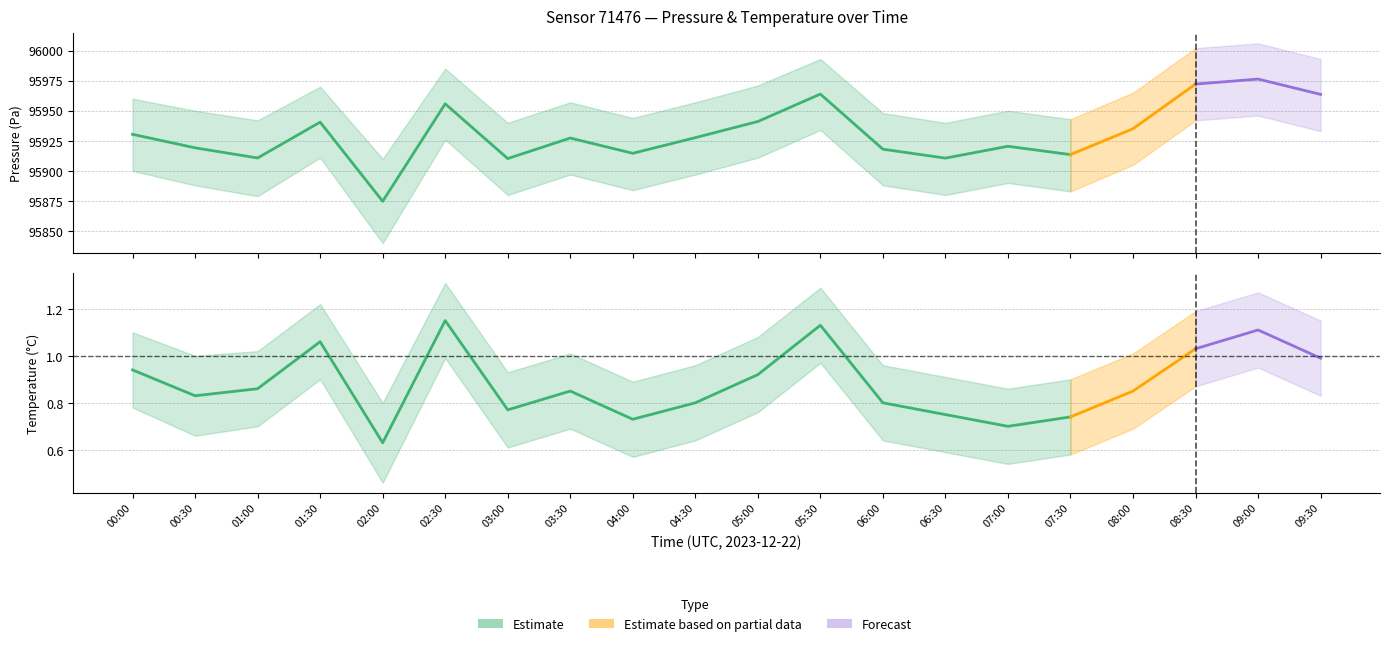

What is the smallest value displayed?

0.5